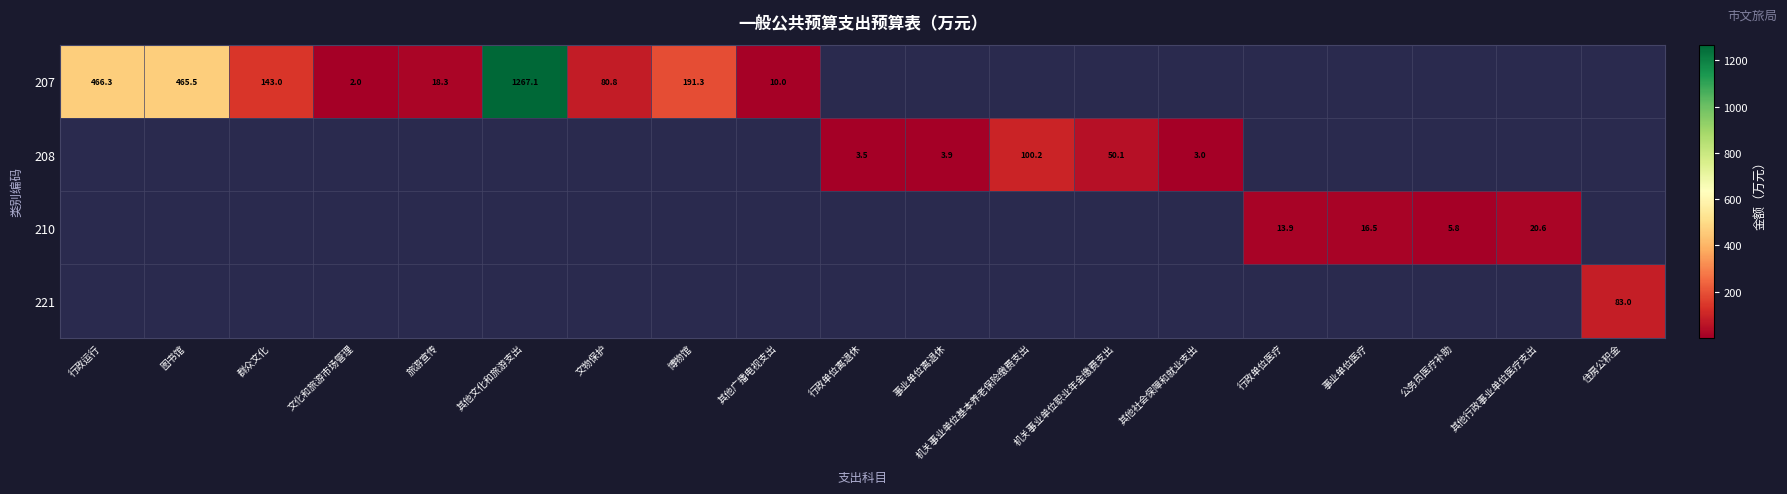

The value of 208 at 其他社会保障和就业支出 is 4.5. True or false?

False